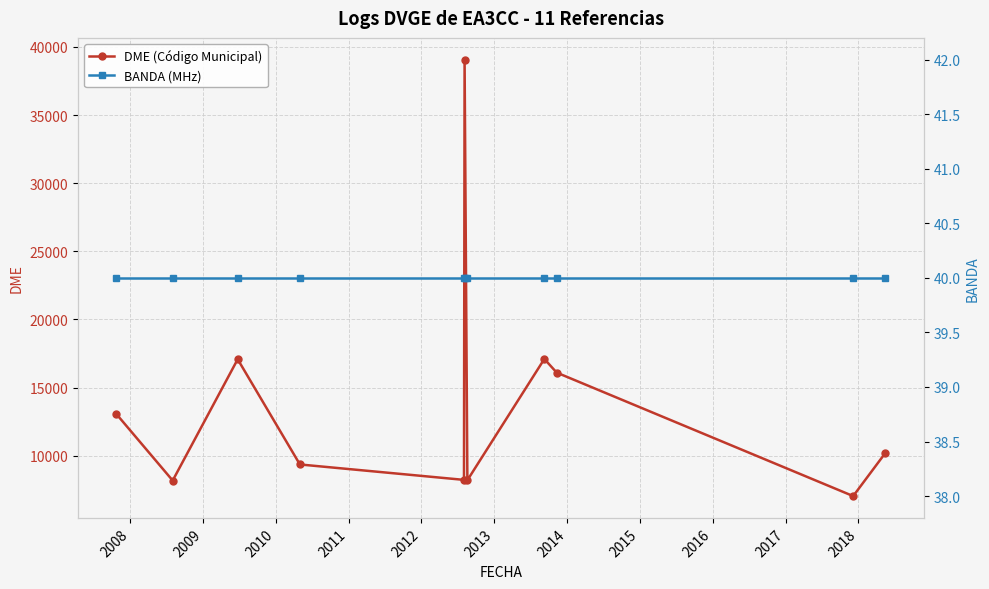

What is the highest value of the DME (Código Municipal) series?

39062